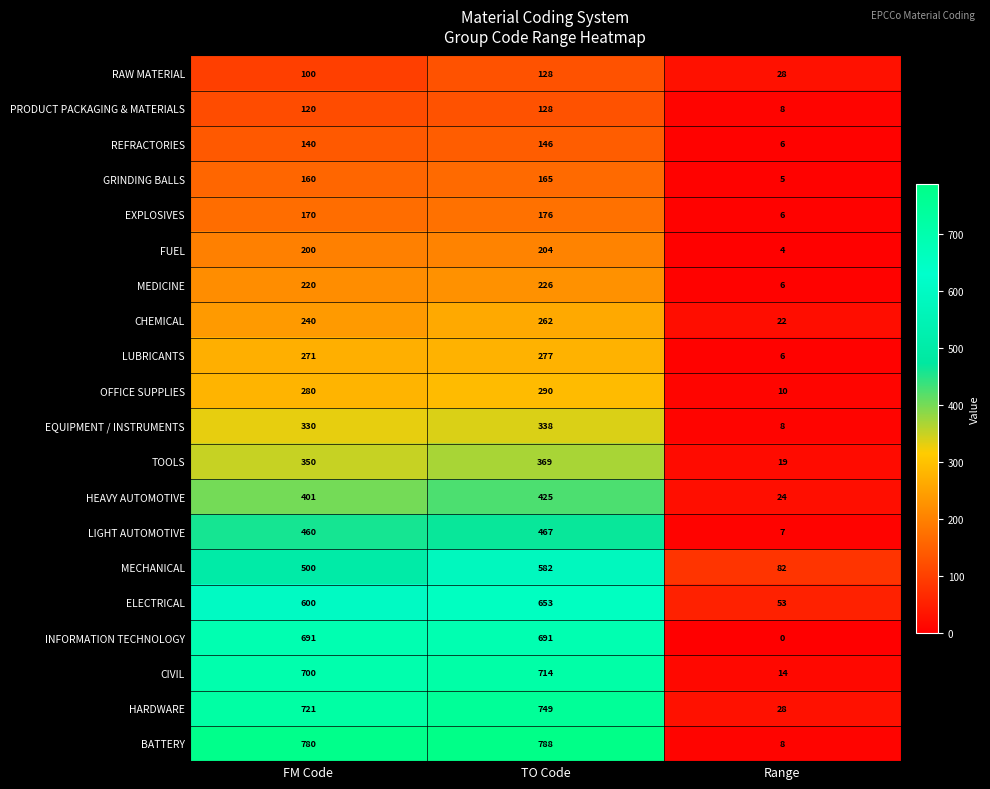

At which label is INFORMATION TECHNOLOGY closest to 345?

Range